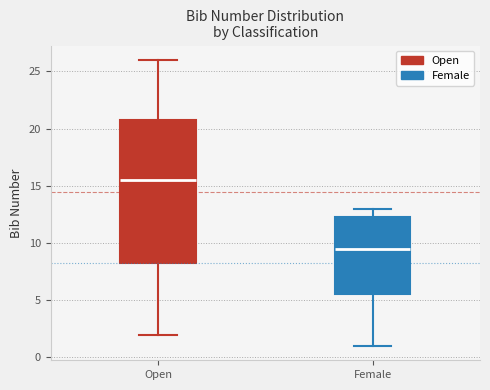

Reading left to right, transcribe this box plot: for each box, give where its median line is, the range the box spans, and where its two whiskers end, as read against the y-axis. The values are not printed on the chart, so give them approximately, as read against the axis.

Open: median 15.5, box 8.5 to 21.0, whiskers 2.0 to 26.0
Female: median 9.5, box 5.5 to 12.5, whiskers 1.0 to 13.0